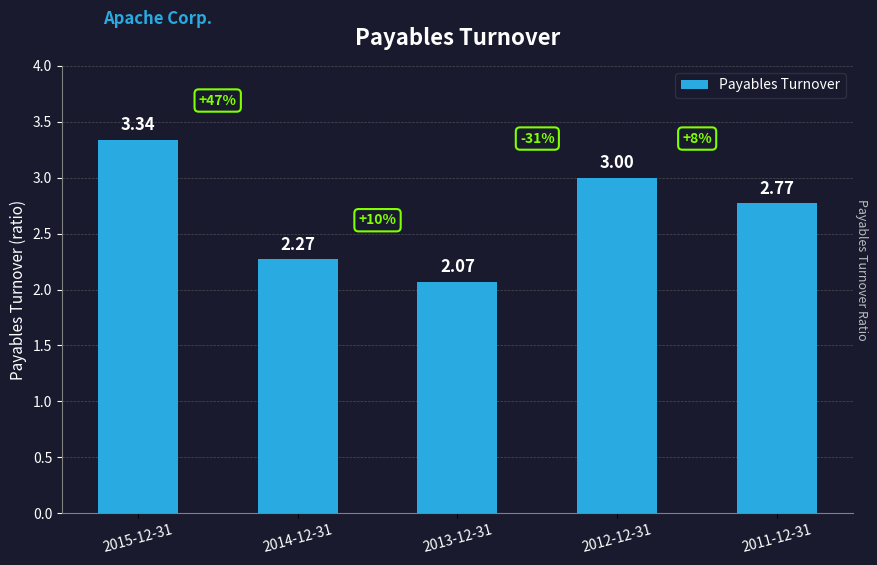

How many bars are there in total?

5